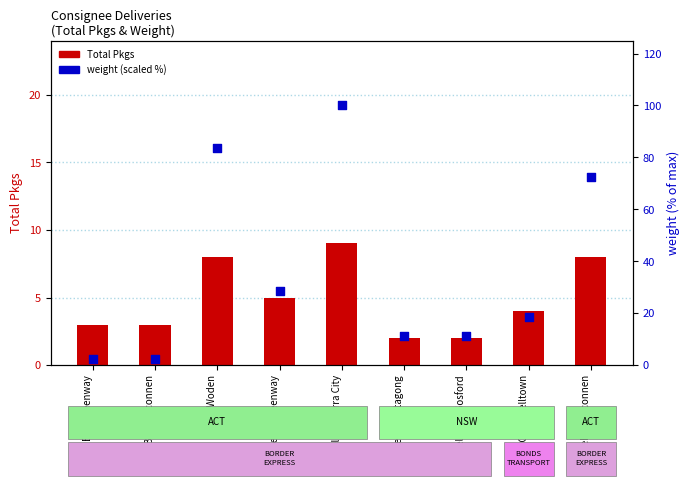

What are all the series names shown in the legend?

Total Pkgs, weight (scaled)